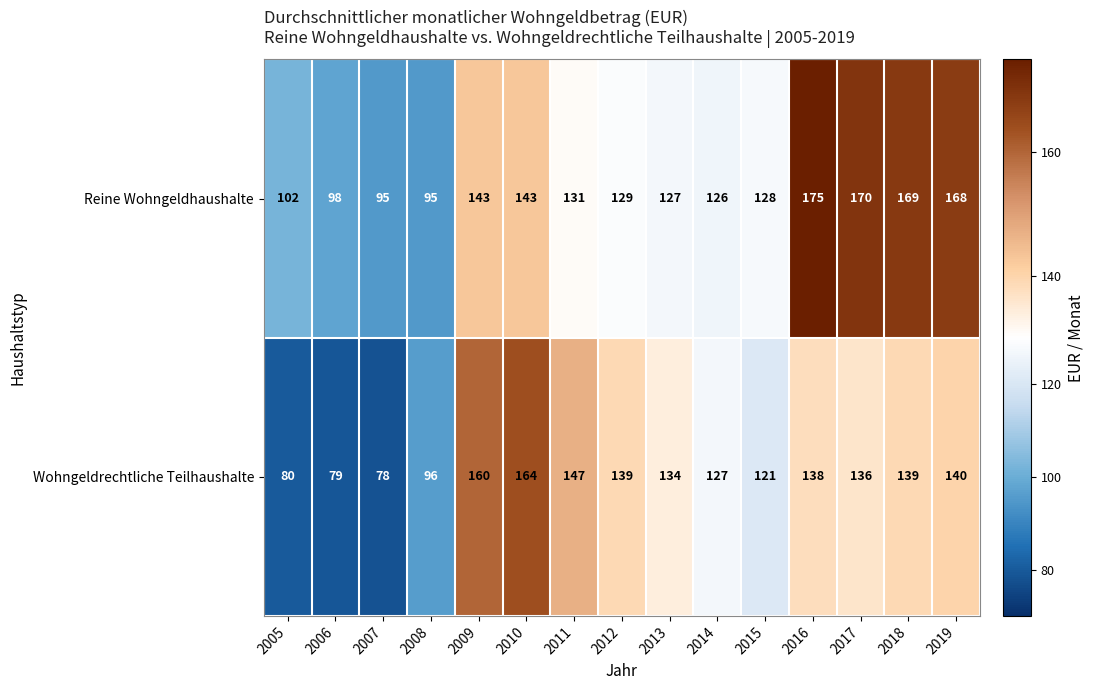

Reading left to right, what are all the values shown in this chart?

Reine Wohngeldhaushalte: 102	98	95	95	143	143	131	129	127	126	128	175	170	169	168
Wohngeldrechtliche Teilhaushalte: 80	79	78	96	160	164	147	139	134	127	121	138	136	139	140